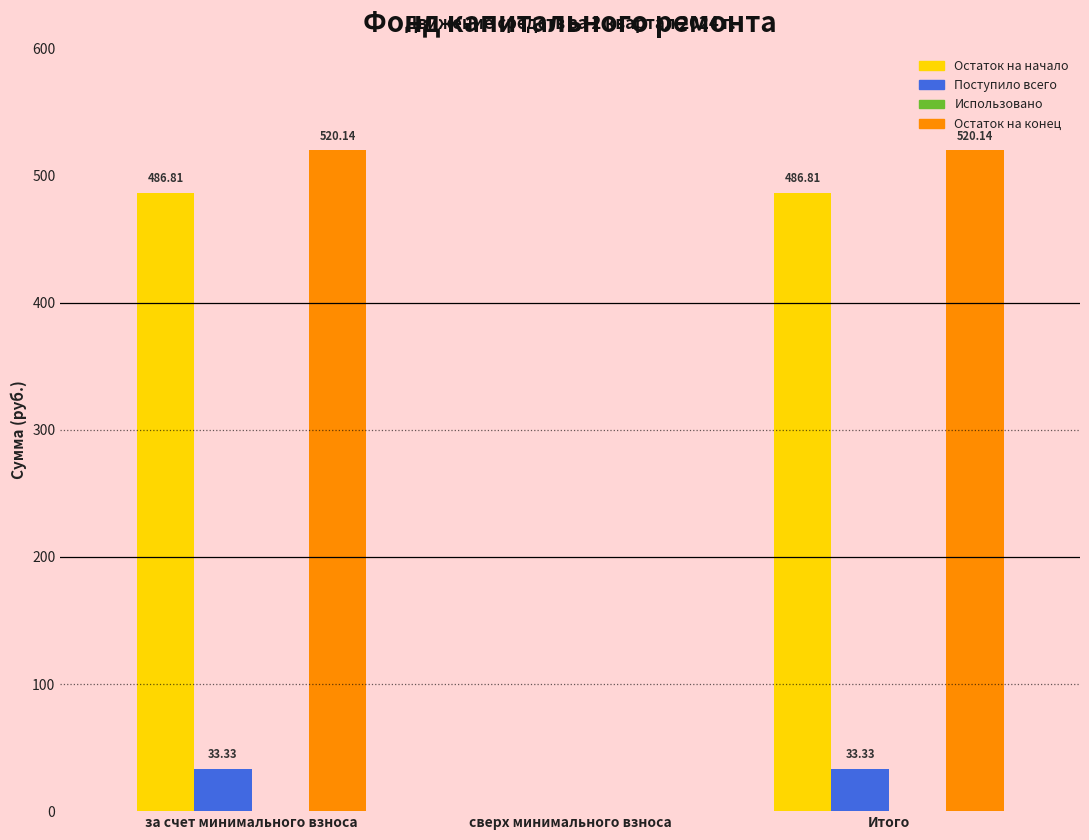

Where does the Остаток на начало series first go above 486?

за счет минимального взноса